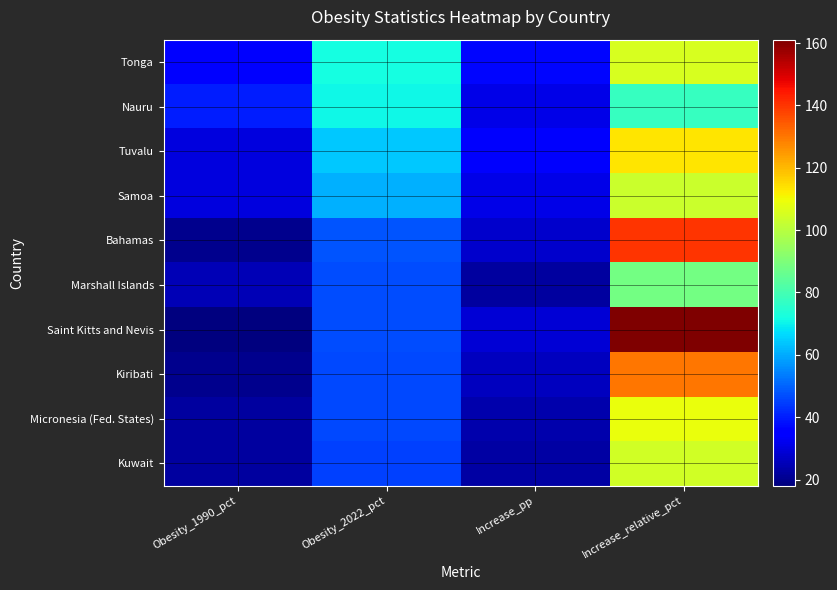

What is the maximum value shown in the chart?

161.1